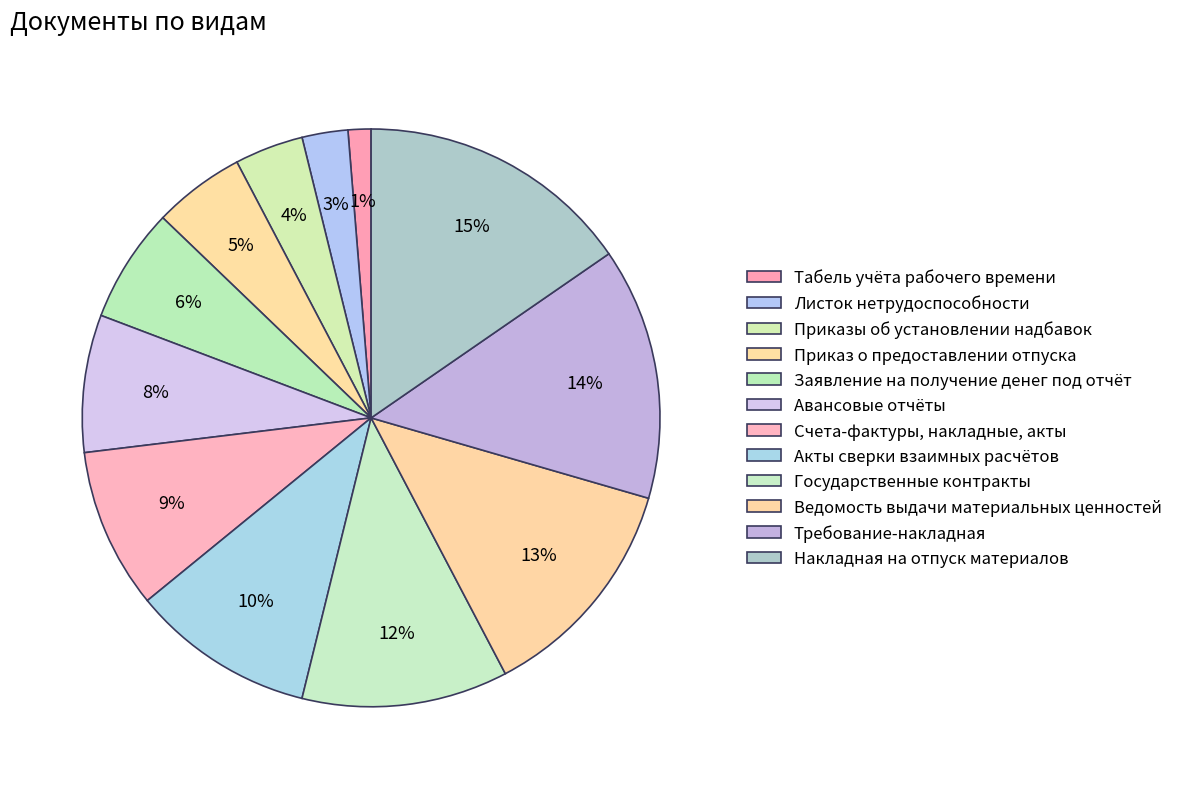

To the nearest percent, what is the difference between the Авансовые отчёты and Листок нетрудоспособности slice percentages?

5%